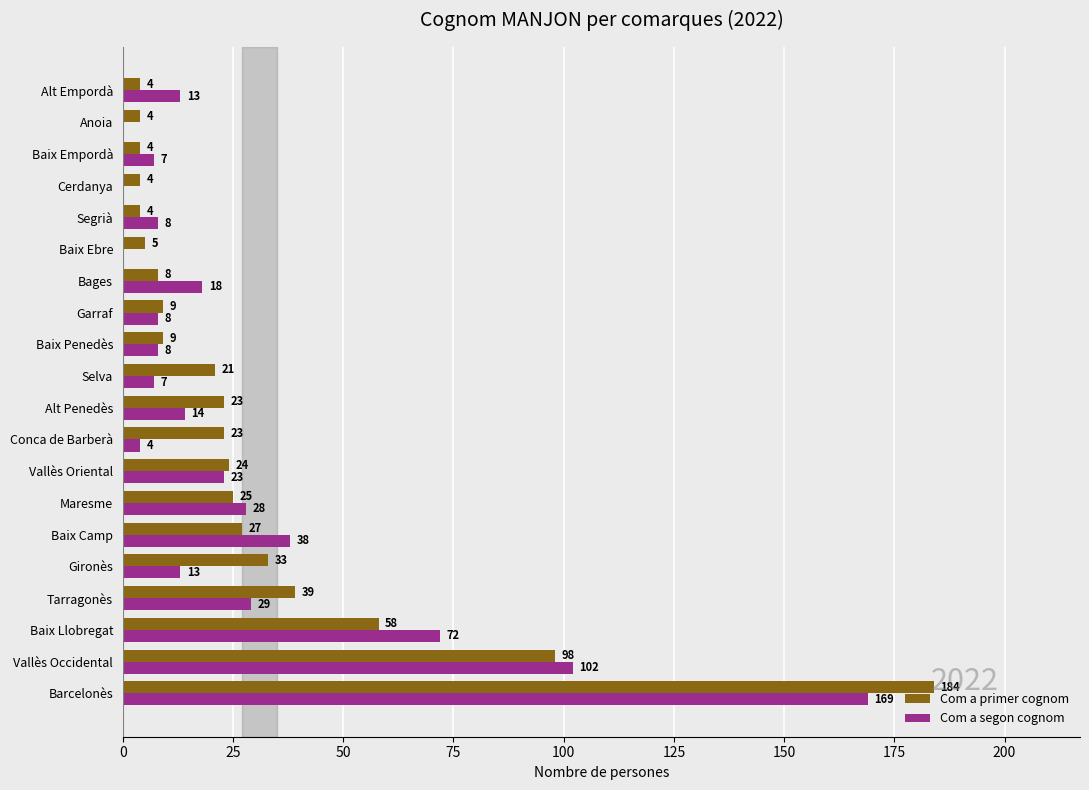

What is the total value across all series at Alt Penedès?

37